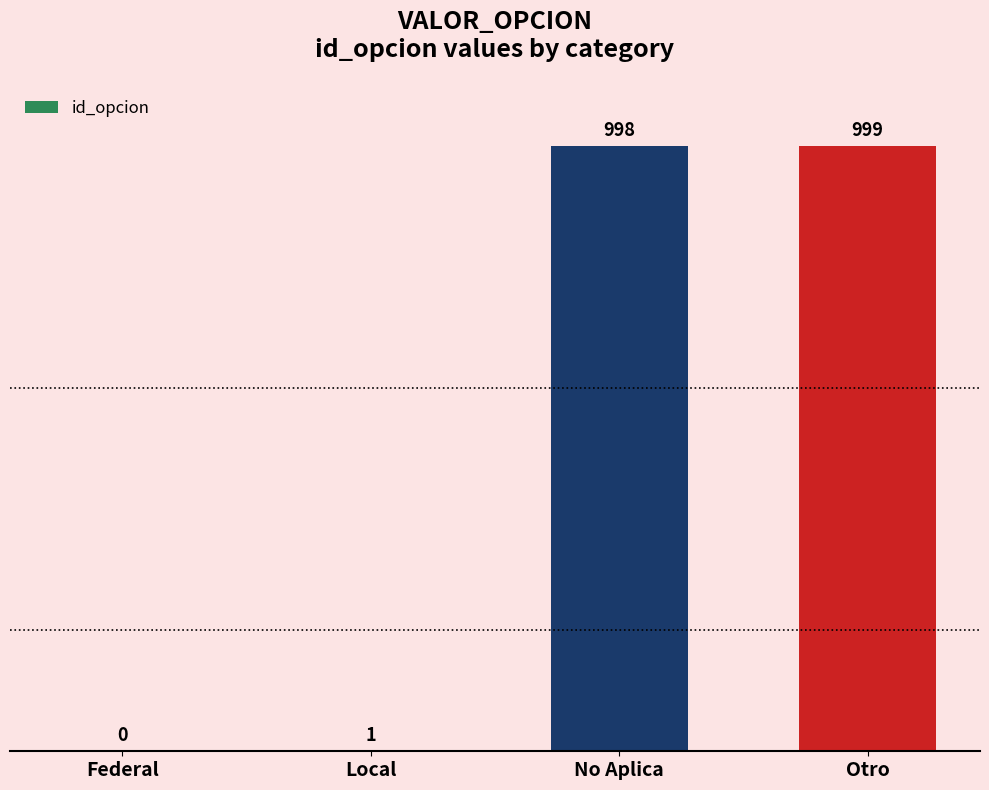

Which has a higher value, Federal or Otro?

Otro